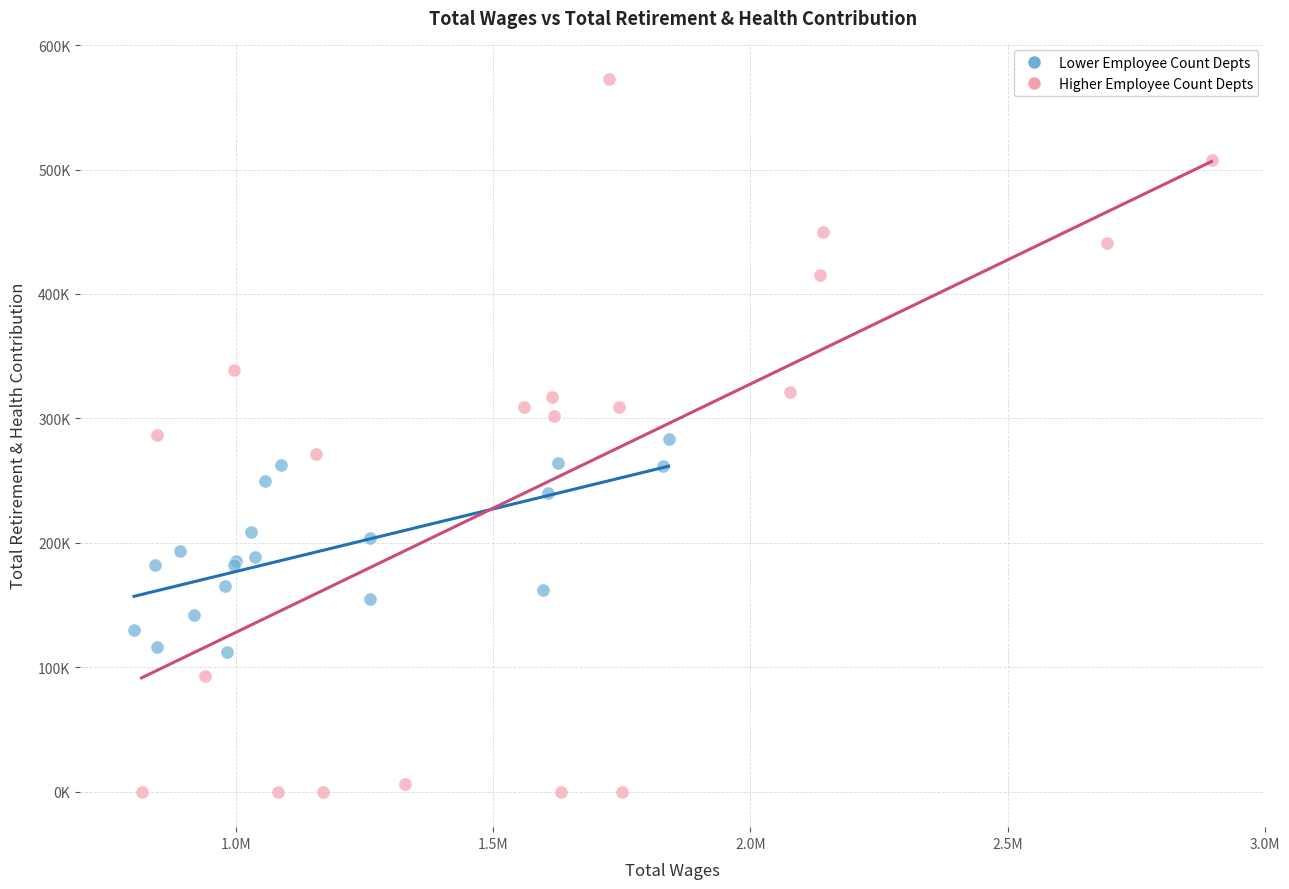

What are all the series names shown in the legend?

Lower Employee Count Depts, Higher Employee Count Depts